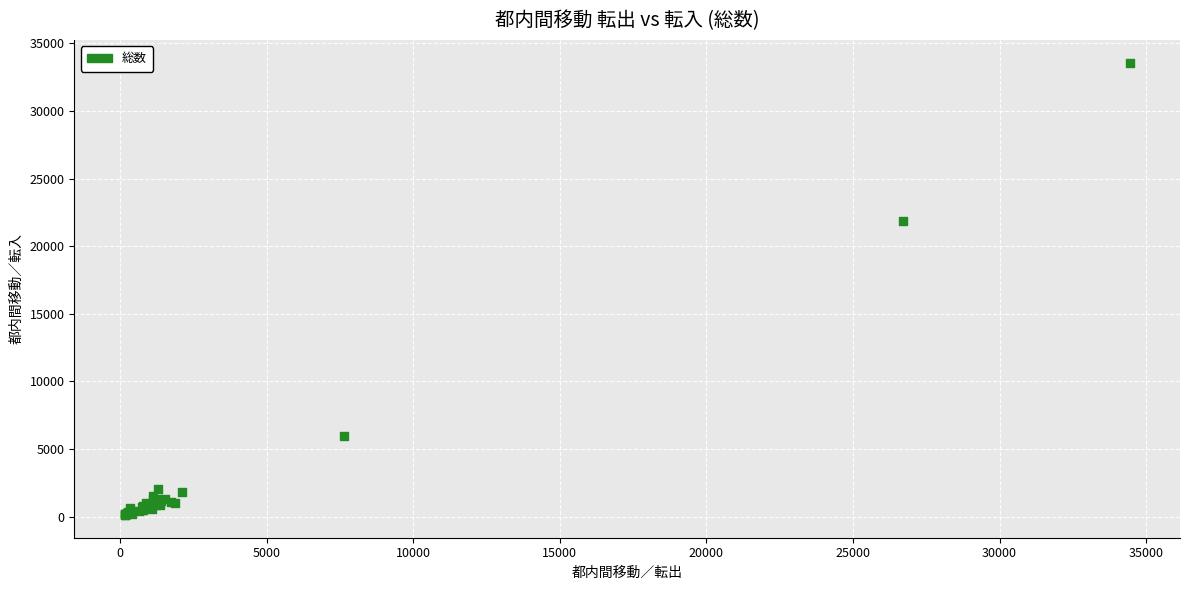

What Y value in the scatter plot is closest to 16844?

21877